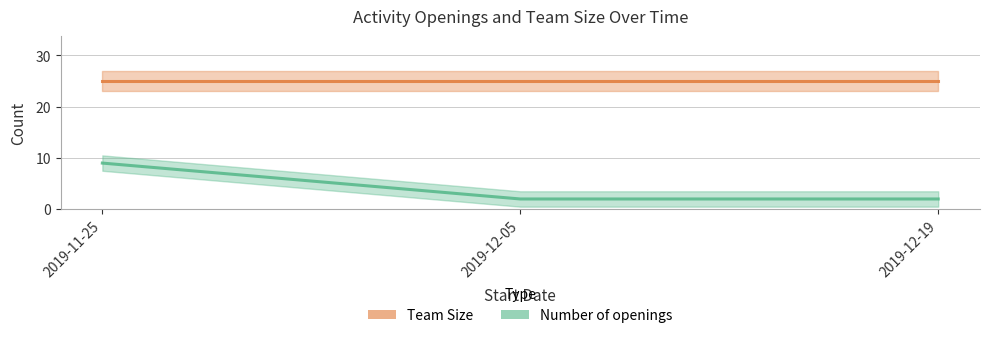

Reading left to right, extract all data points from this chart.

2019-11-25=9	2019-12-05=2	2019-12-19=2